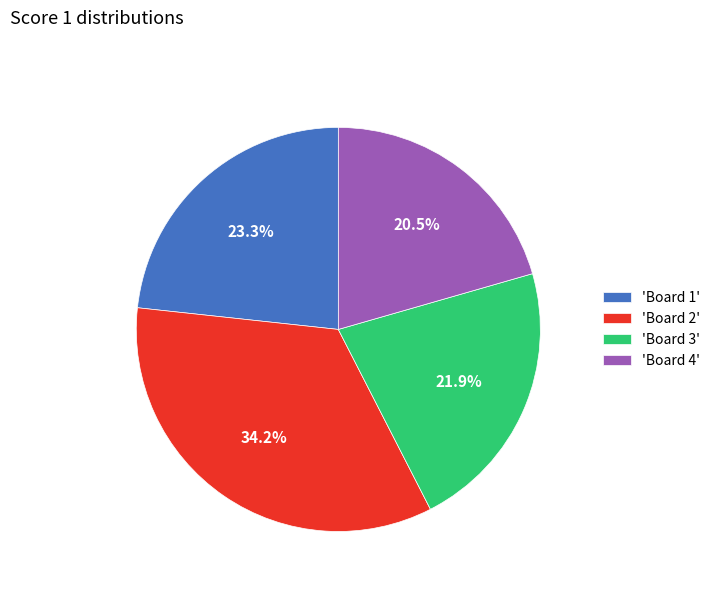

Is there any slice that represents more than half of the pie?

No